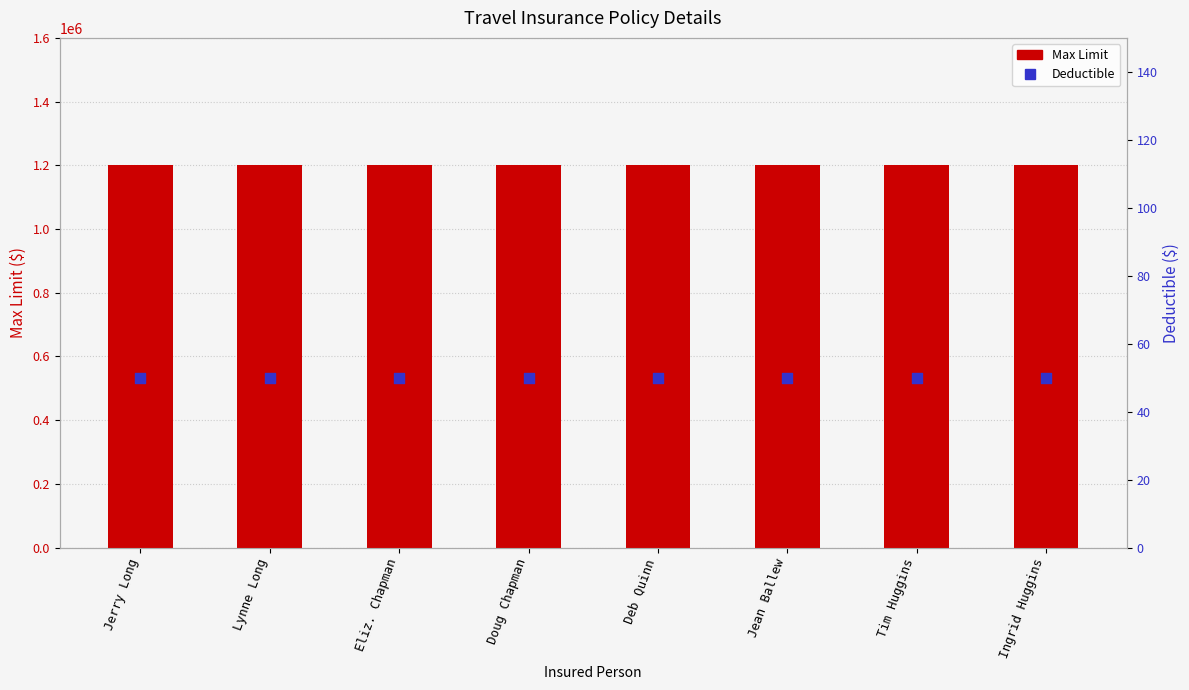

At which category is the sum across all series the highest?

Jerry Long